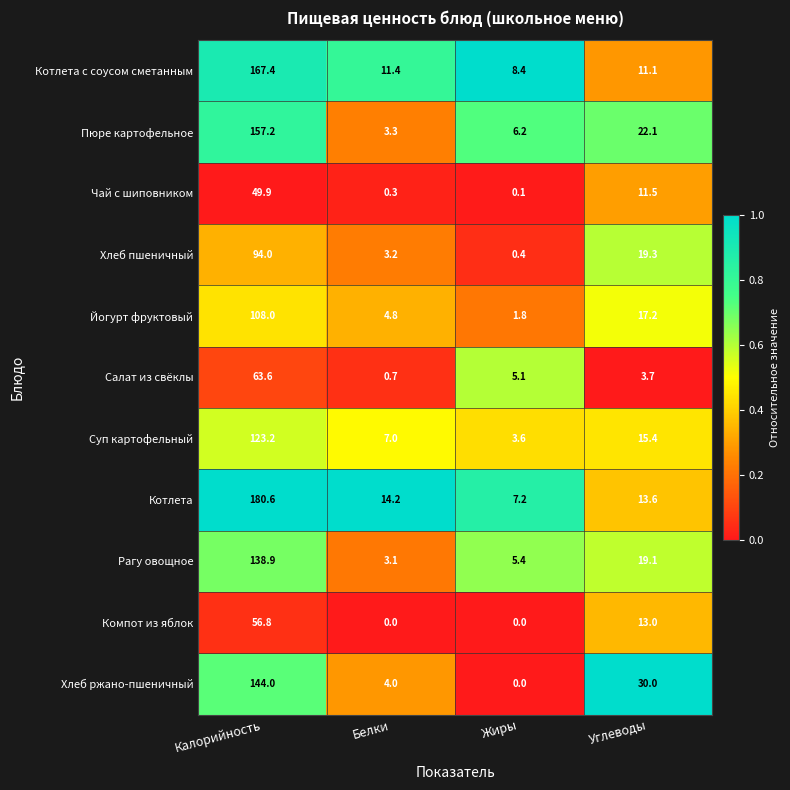

What is the difference between the highest and lowest values at Углеводы?

26.3